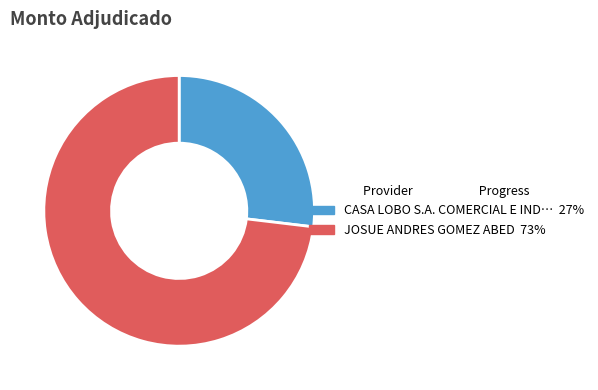

Is there any slice that represents more than half of the pie?

Yes